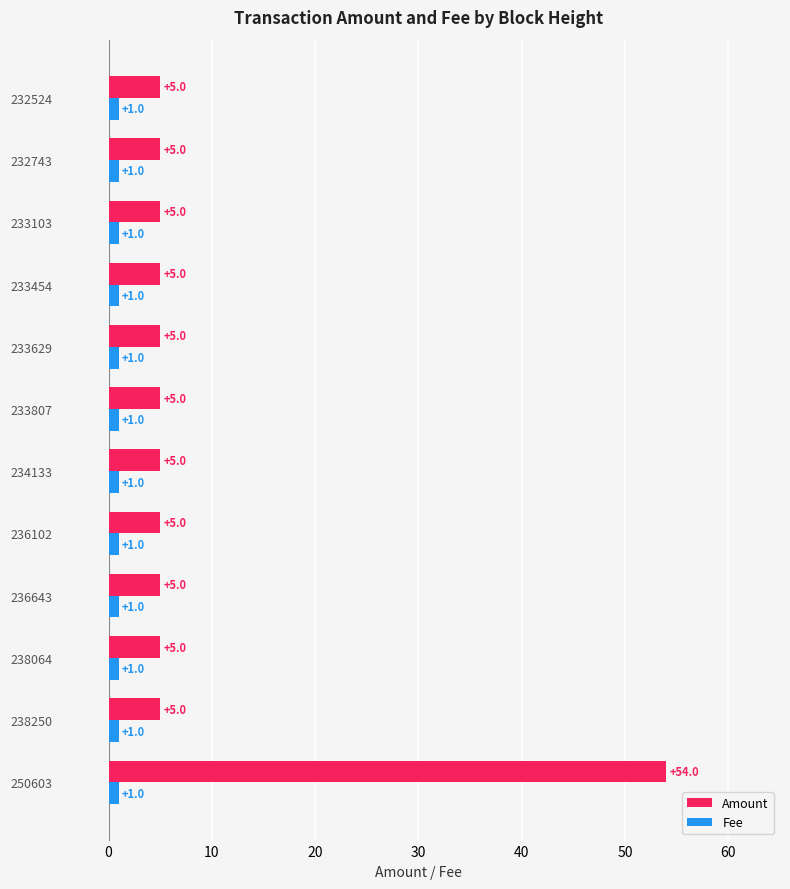

True or false: Fee has a value of 1 at 238064.

True